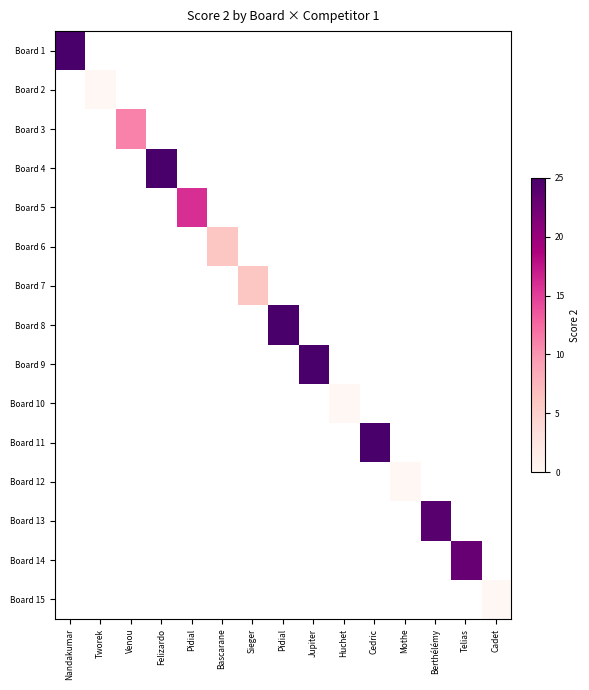

How many positive values does the Board 13 series have?

1